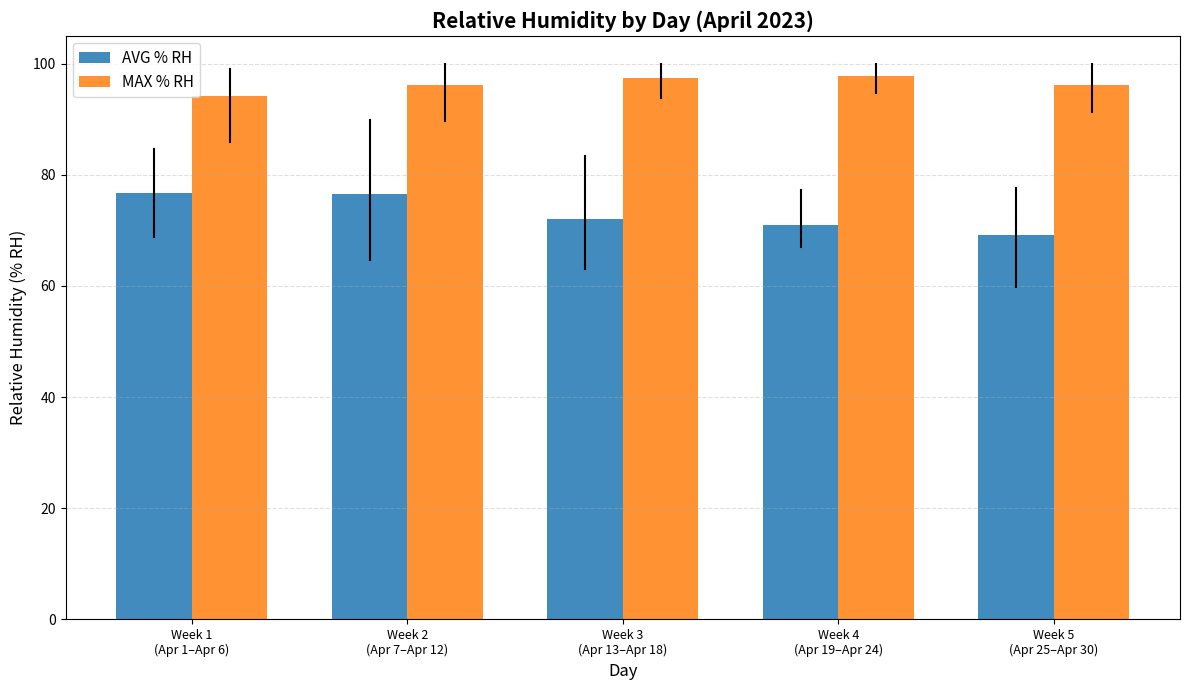

What is the minimum value shown in the chart?

69.1